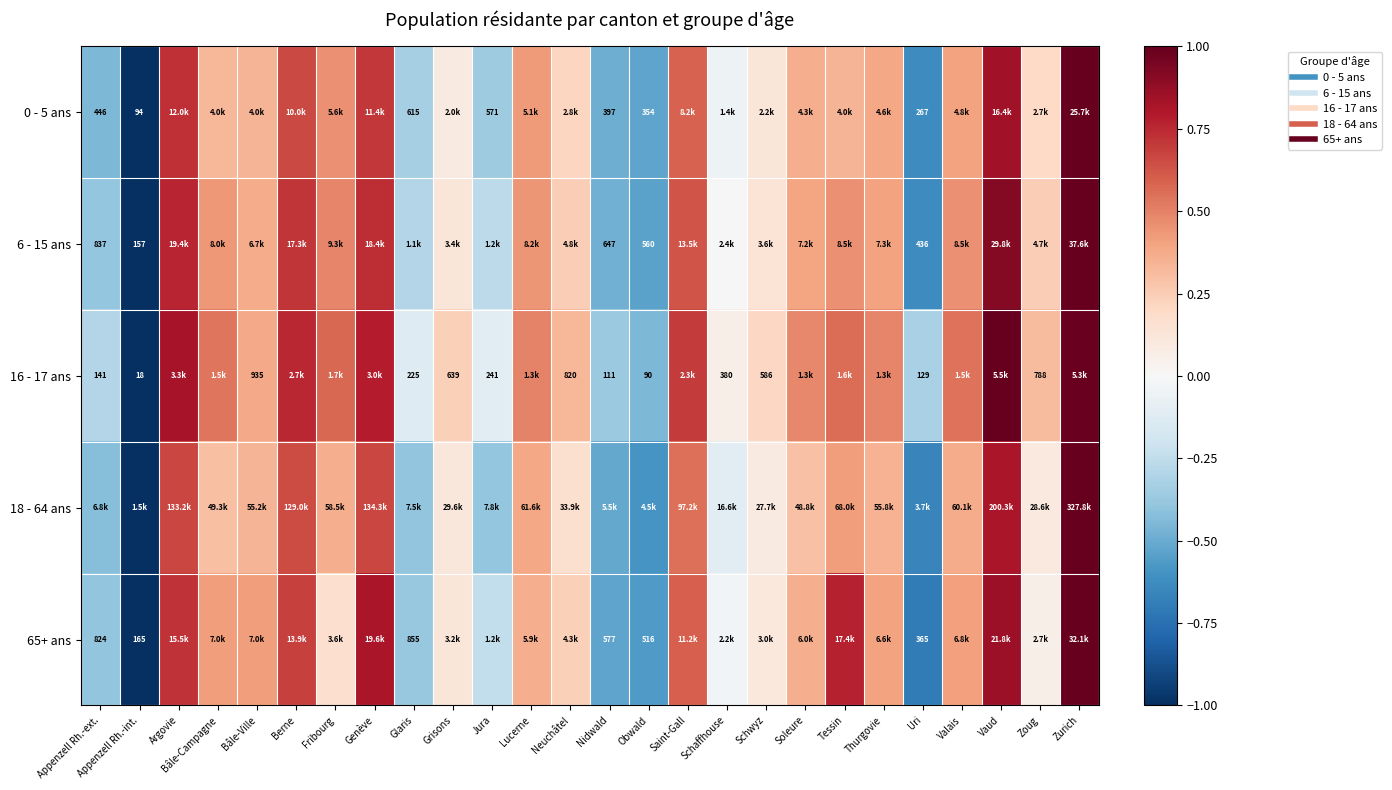

How many data points does each series have?

26